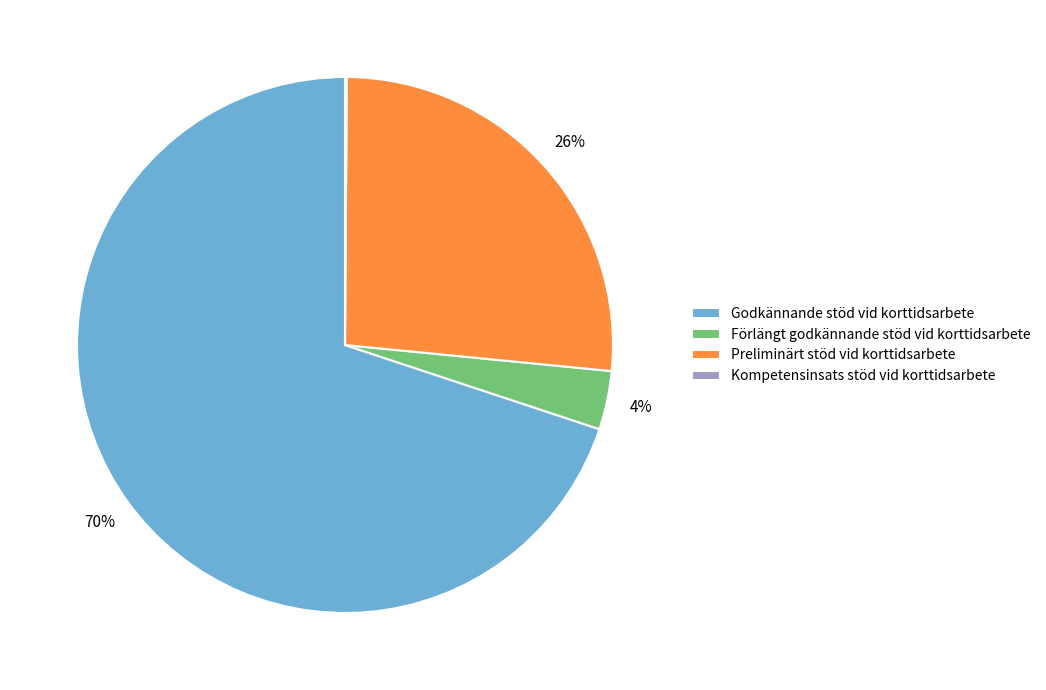

Which category has the biggest portion of the pie?

Godkännande stöd vid korttidsarbete